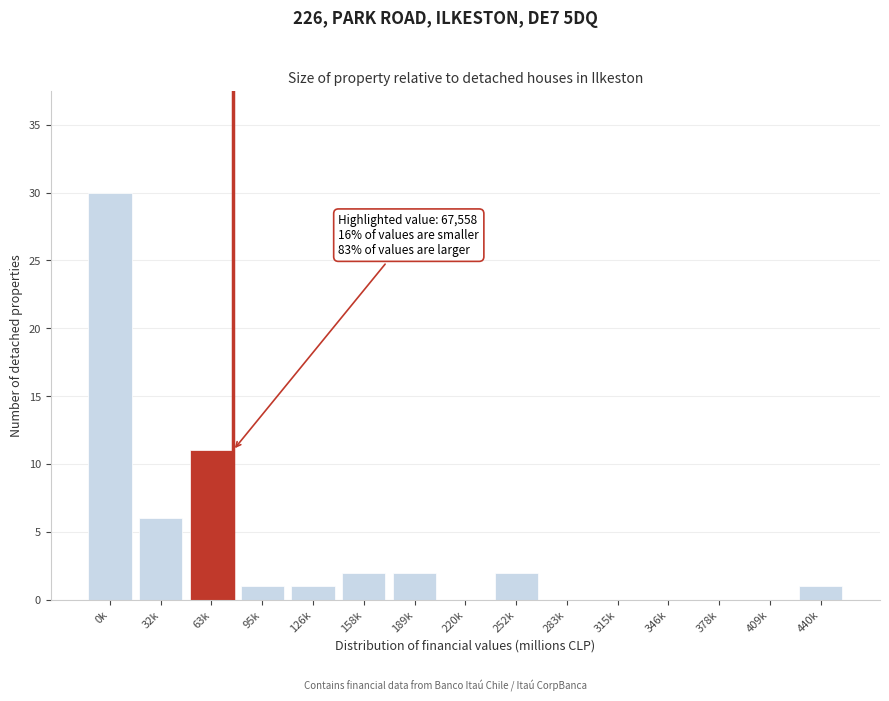

Reading left to right, extract all data points from this chart.

0k=30	32k=6	63k=11	95k=1	126k=1	158k=2	189k=2	220k=0	252k=2	283k=0	315k=0	346k=0	378k=0	409k=0	440k=1